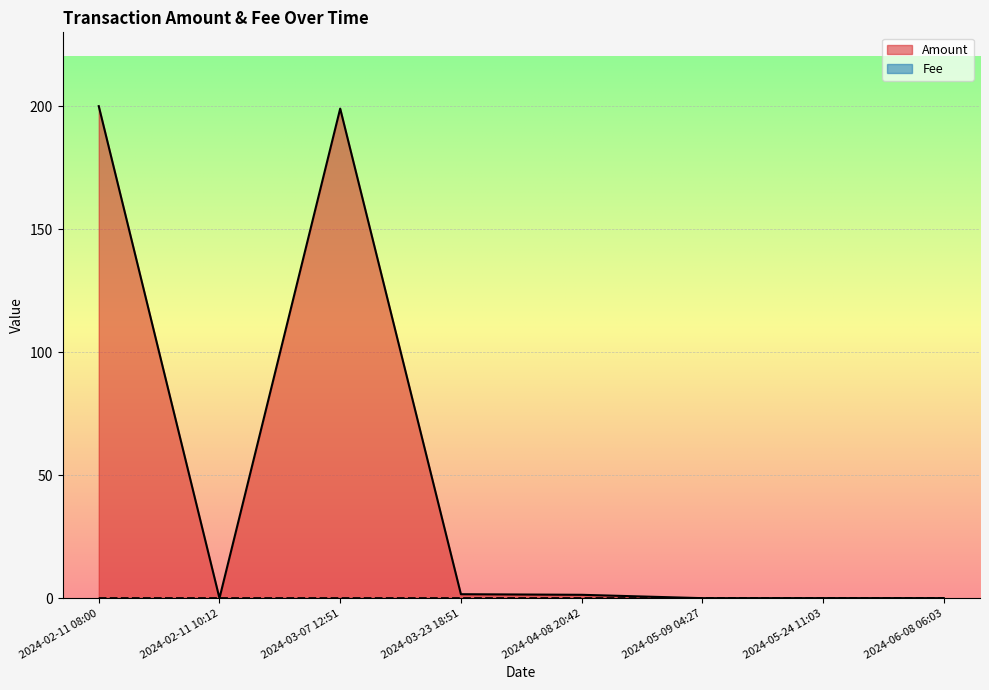

How many times do Fee and Amount cross each other?

2